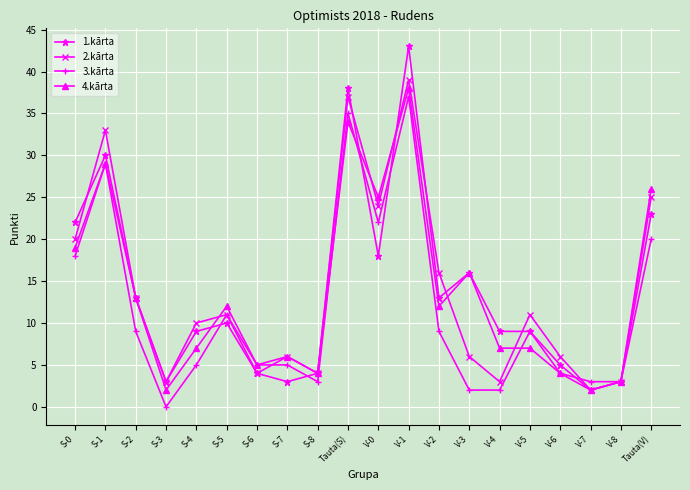

Reading left to right, extract all data points from this chart.

1.kārta: S-0=22	S-1=30	S-2=13	S-3=3	S-4=9	S-5=10	S-6=4	S-7=3	S-8=4	Tauta(S)=38	V-0=18	V-1=43	V-2=13	V-3=16	V-4=9	V-5=9	V-6=5	V-7=2	V-8=3	Tauta(V)=23
2.kārta: S-0=20	S-1=33	S-2=13	S-3=3	S-4=10	S-5=11	S-6=4	S-7=6	S-8=4	Tauta(S)=37	V-0=24	V-1=39	V-2=16	V-3=6	V-4=3	V-5=11	V-6=6	V-7=2	V-8=3	Tauta(V)=25
3.kārta: S-0=18	S-1=29	S-2=9	S-3=0	S-4=5	S-5=11	S-6=5	S-7=5	S-8=3	Tauta(S)=35	V-0=22	V-1=37	V-2=9	V-3=2	V-4=2	V-5=9	V-6=4	V-7=3	V-8=3	Tauta(V)=20
4.kārta: S-0=19	S-1=29	S-2=13	S-3=2	S-4=7	S-5=12	S-6=5	S-7=6	S-8=4	Tauta(S)=34	V-0=25	V-1=38	V-2=12	V-3=16	V-4=7	V-5=7	V-6=4	V-7=2	V-8=3	Tauta(V)=26